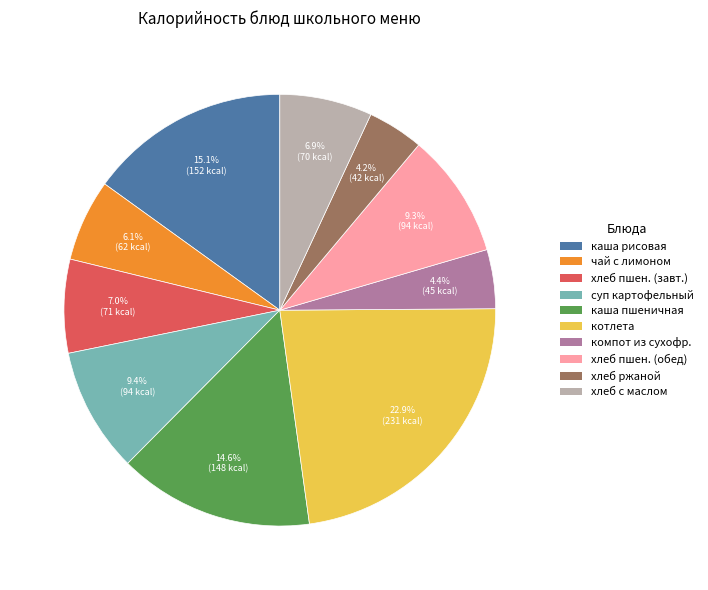

To the nearest percent, what is the difference between the largest and smallest slice percentages?

19%